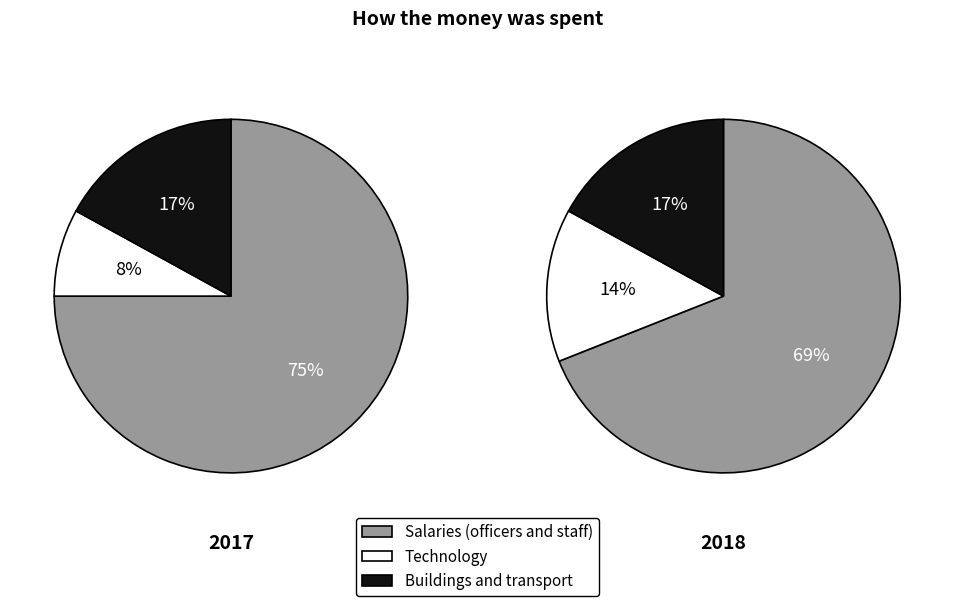

Is it true that Birth to SS is 45% of the pie?

False